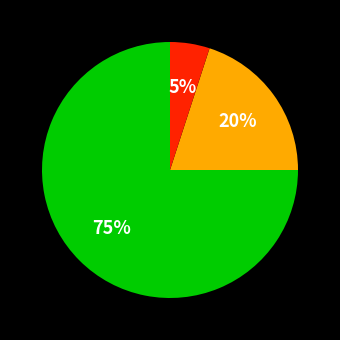

How many slices are in this pie chart?

3